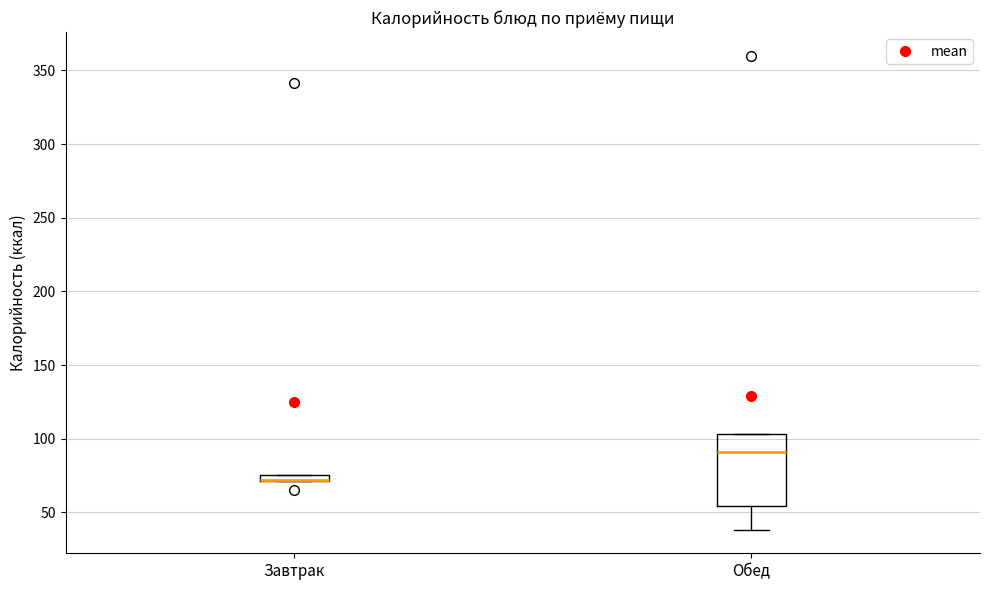

Where is the upper edge of the box for Завтрак on the y-axis? The values are not printed on the chart, so give them approximately, as read against the axis.

75